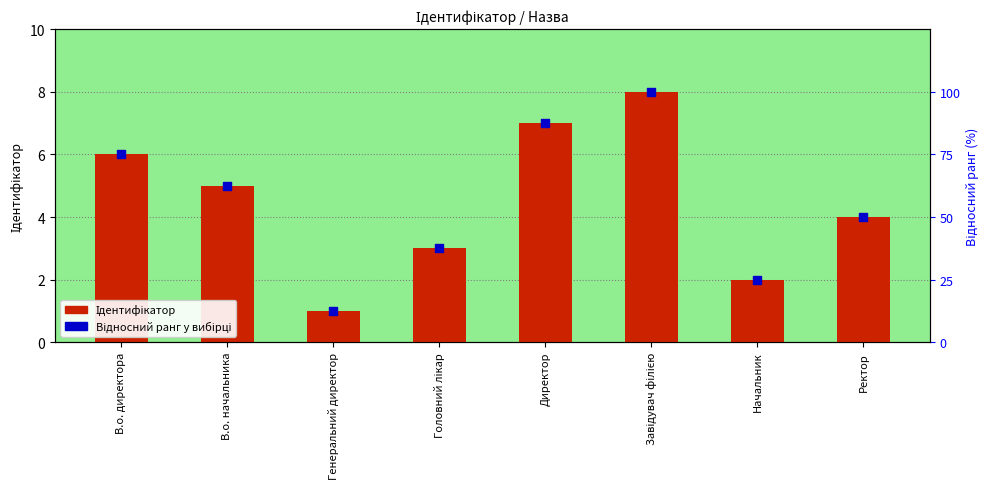

Which series reaches the minimum Y coordinate?

Ідентифікатор